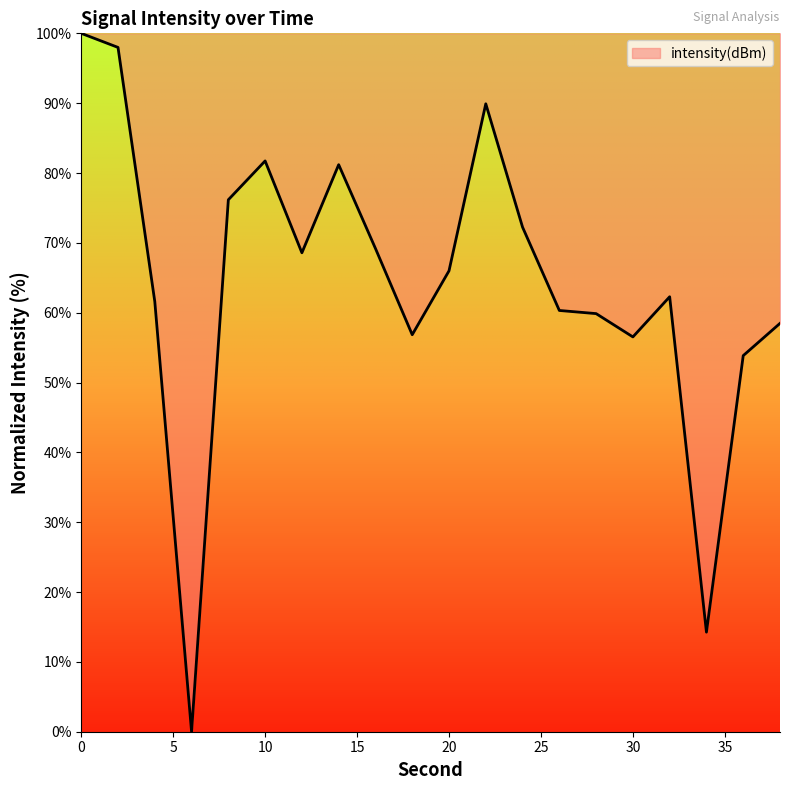

What is the average value?

64.4